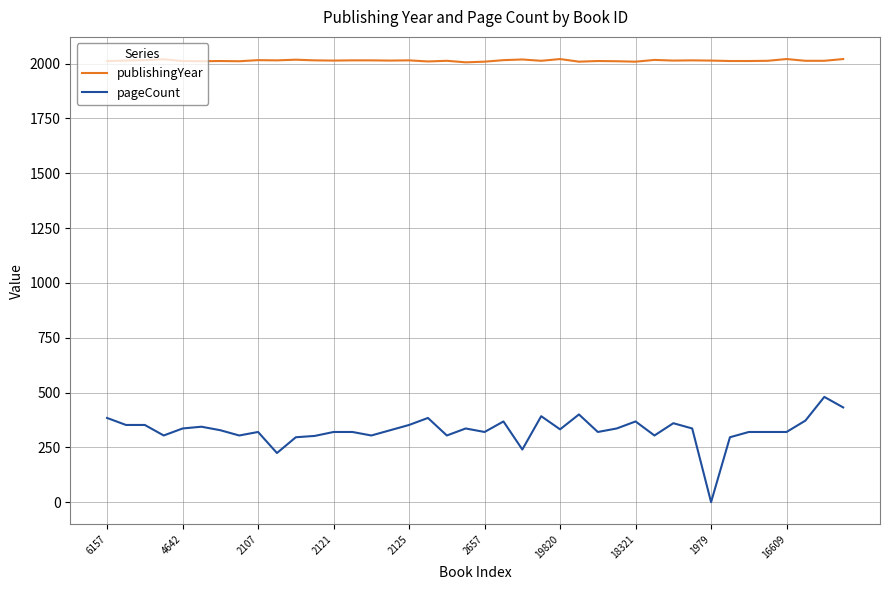

True or false: pageCount and publishingYear intersect in this chart.

False